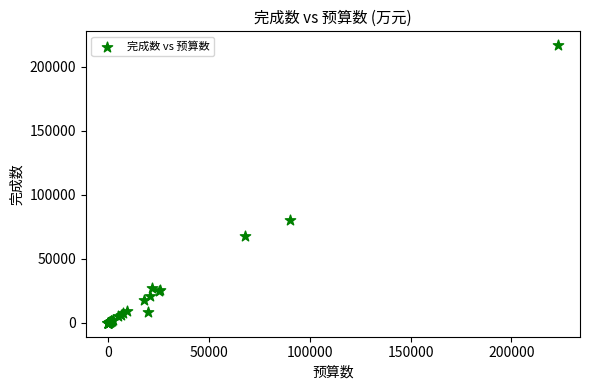

What Y value in the scatter plot is closest to 108509?

80500